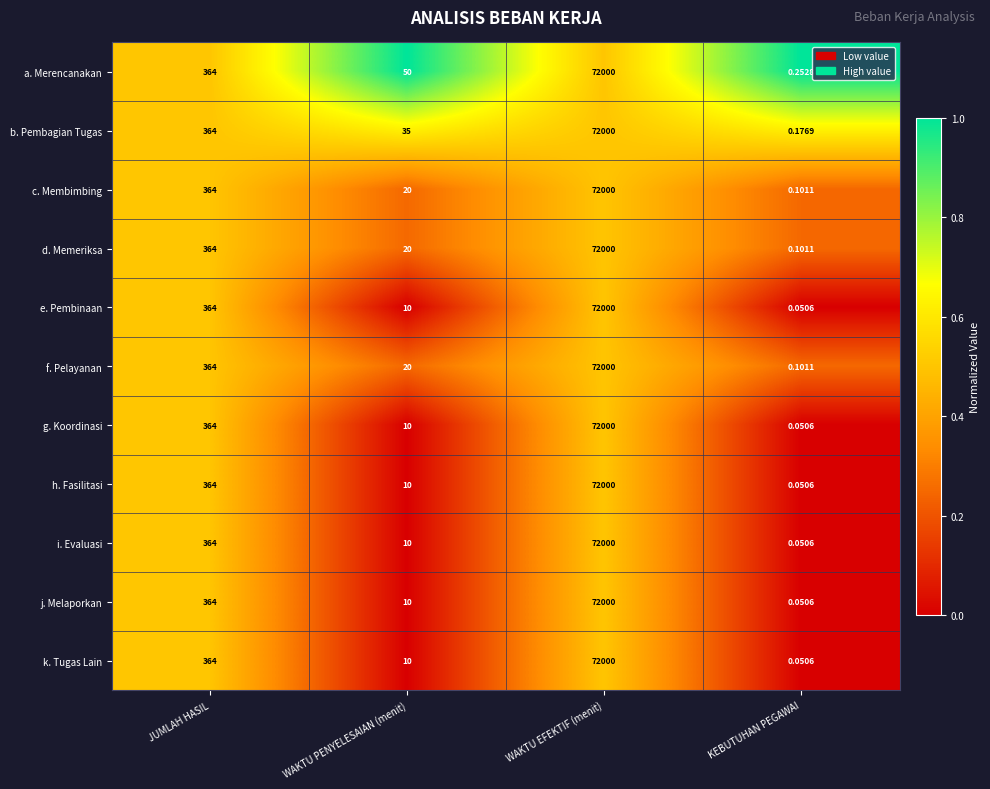

Which category has the highest value across all series?

WAKTU EFEKTIF (menit)